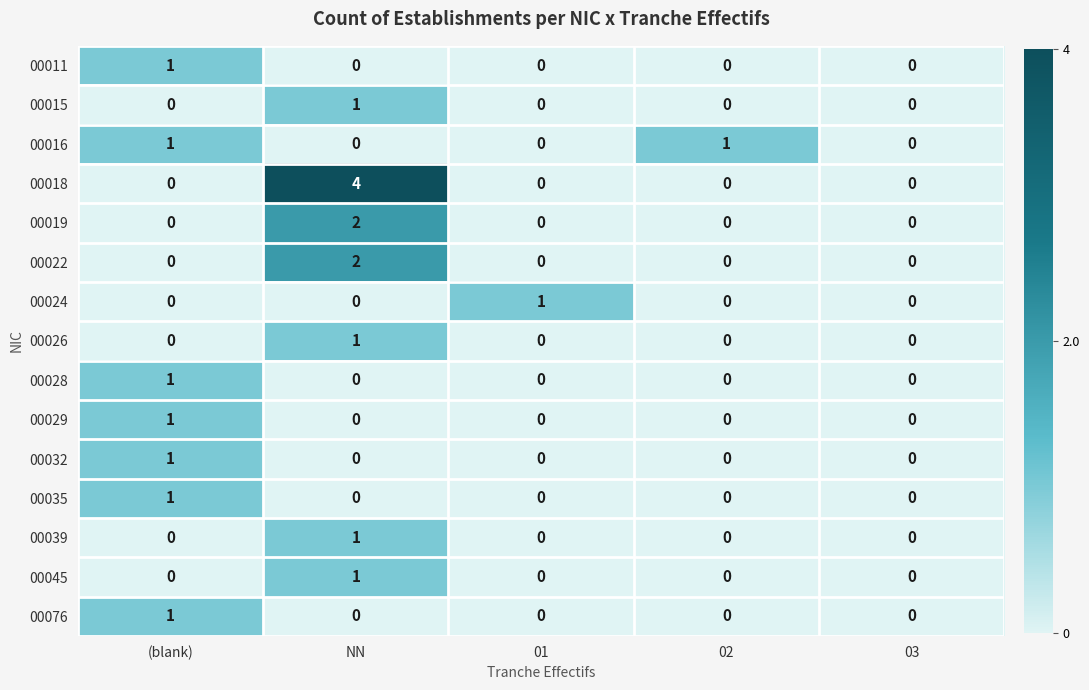

At which category does the chart reach its peak across all series?

NN